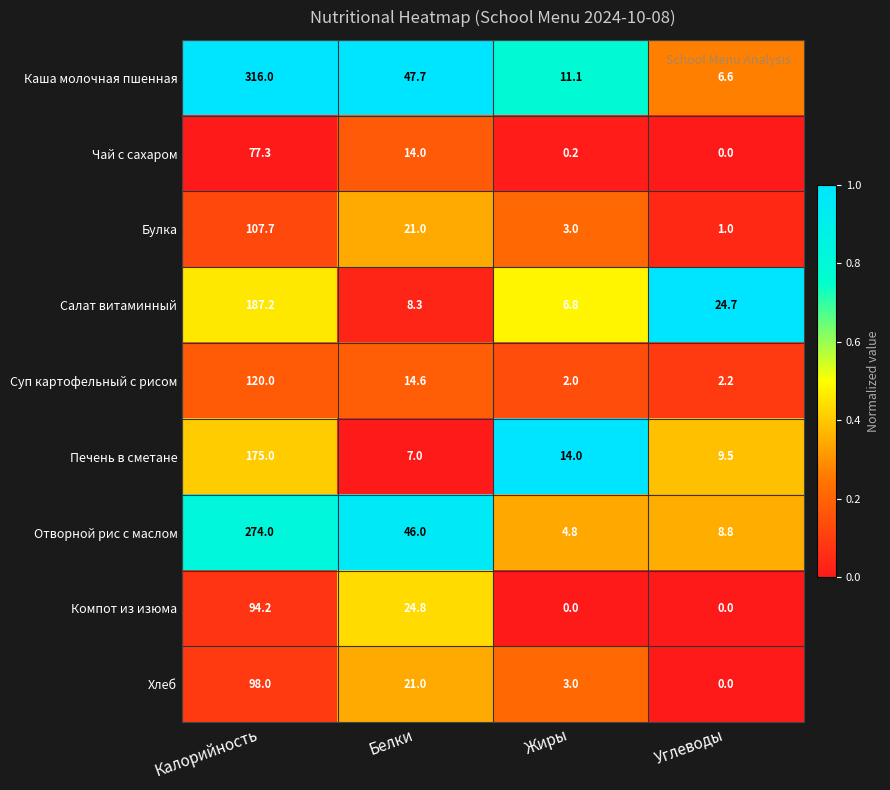

At which label does Суп картофельный с рисом reach its peak?

Калорийность